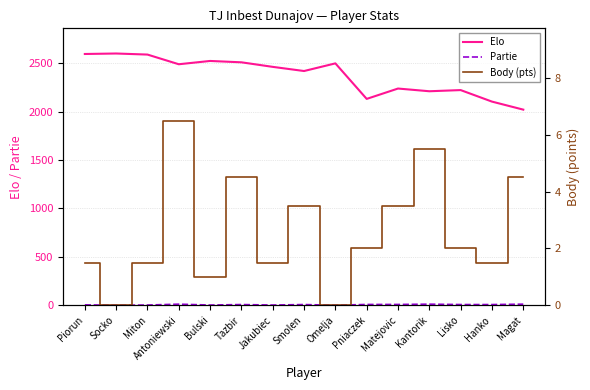

Is it true that Elo equals 2490.0 at Antoniewski?

True